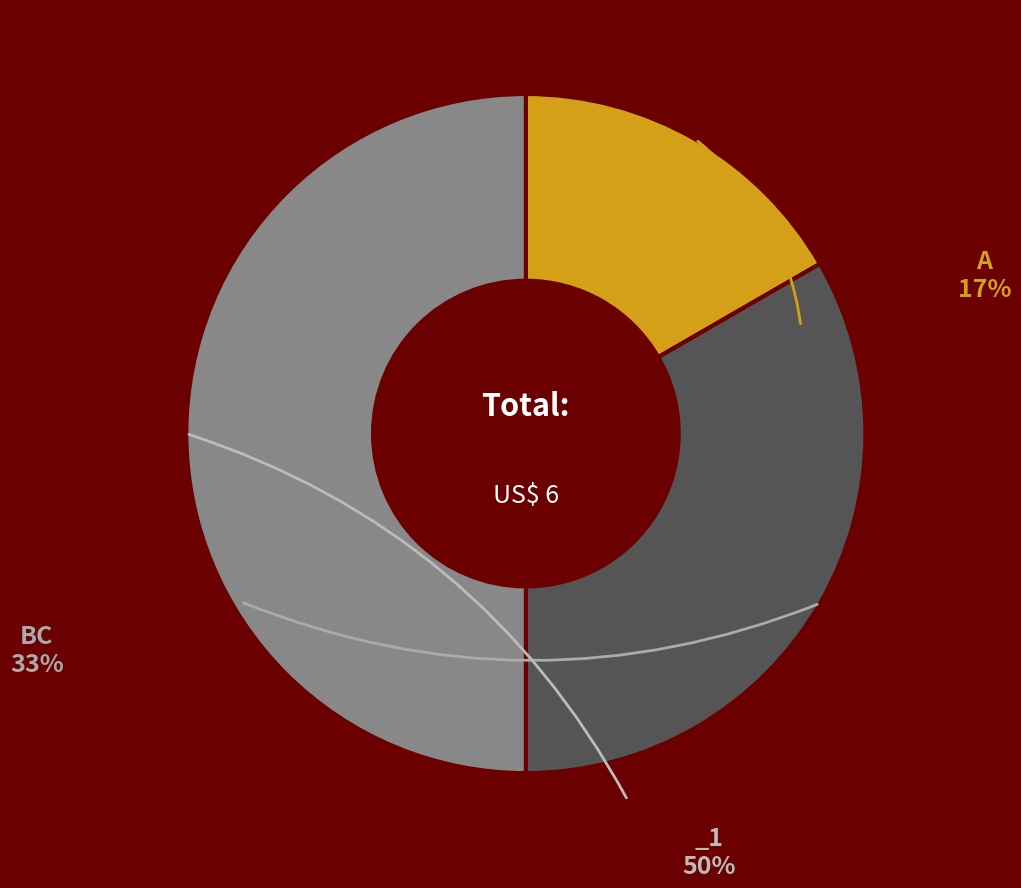

What percentage is the A slice, to the nearest percent?

17%